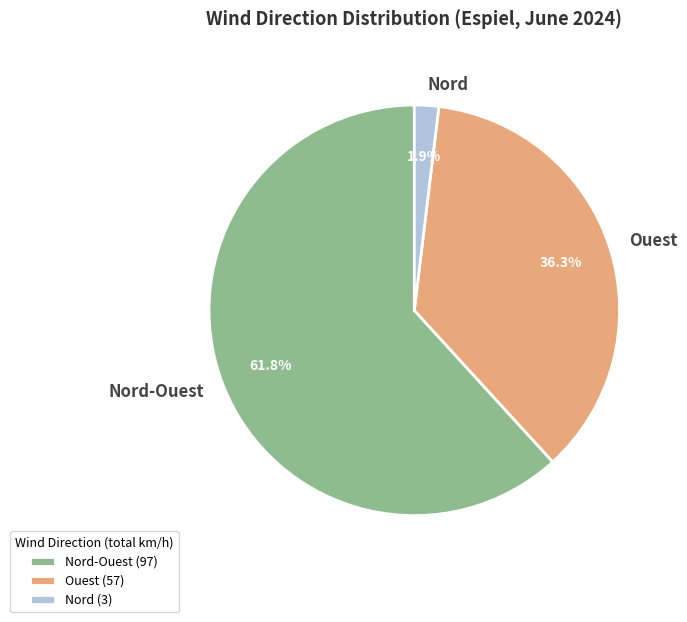

Is the sum of Nord-Ouest and Nord greater than half?

Yes